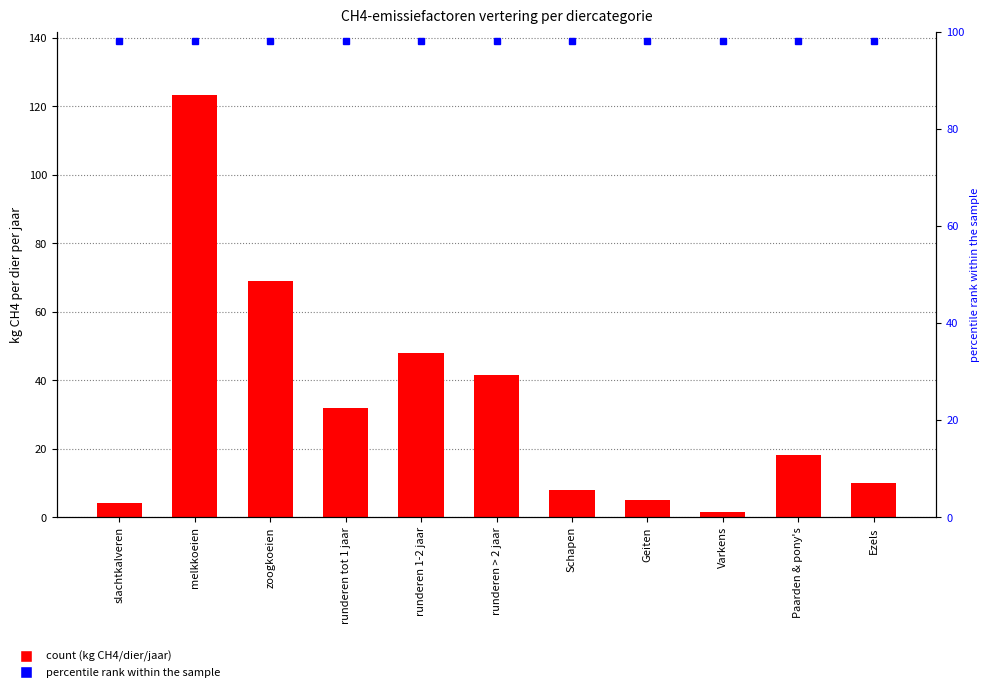

What is the value of the 9th bar from the left?

1.5